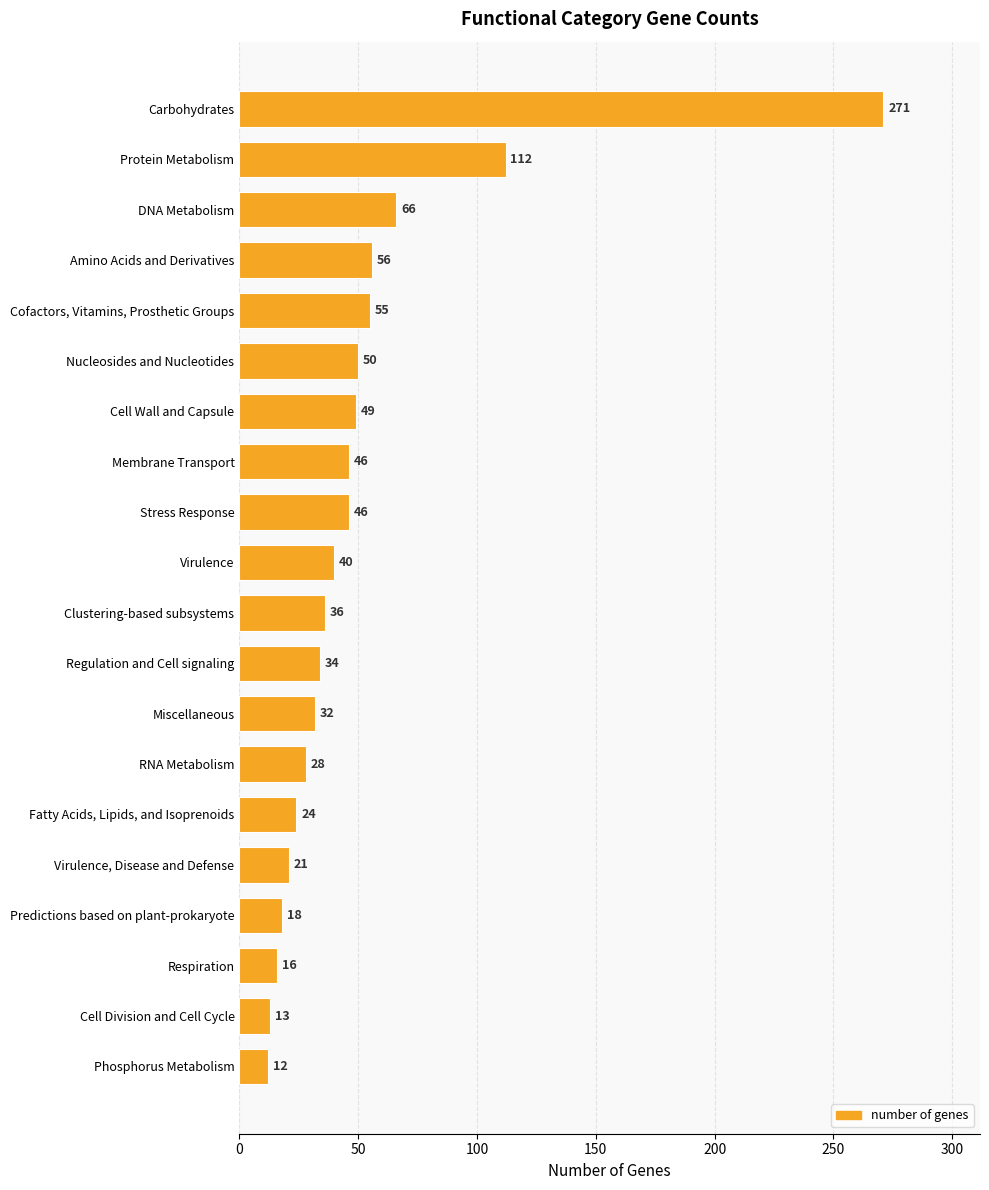

What is the label of the 20th bar from the top?

Phosphorus Metabolism